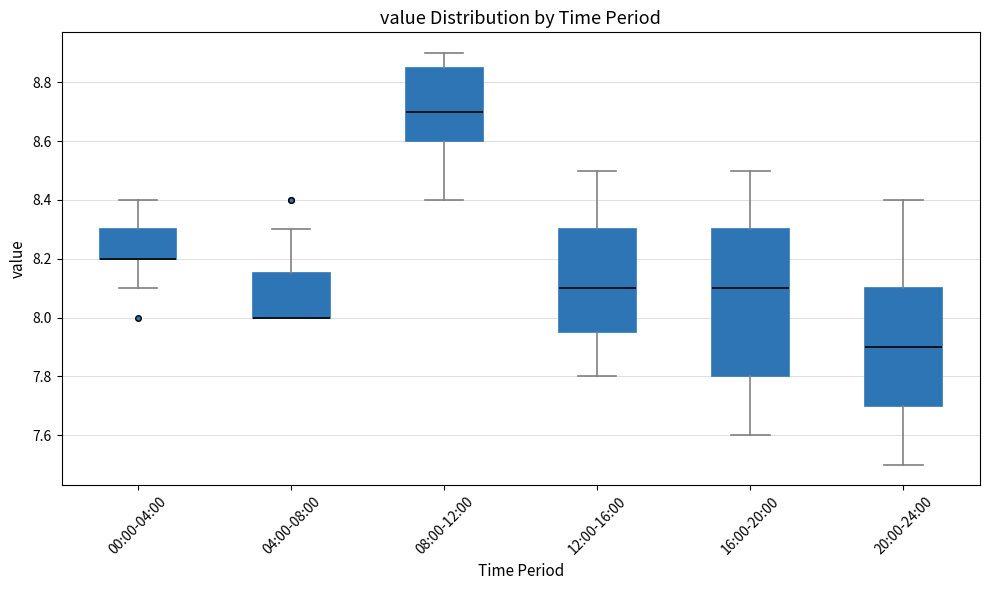

Where does the median line of the box for 20:00-24:00 sit on the y-axis? The values are not printed on the chart, so give them approximately, as read against the axis.

7.90